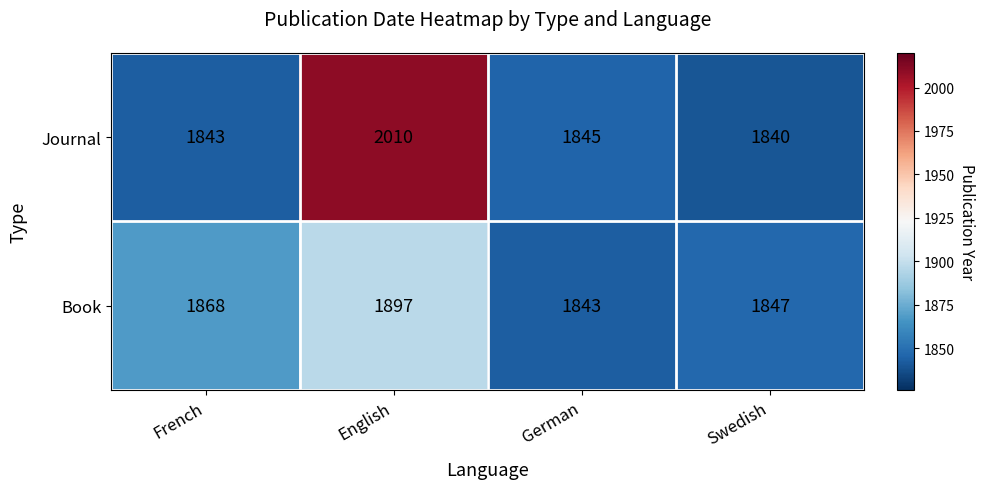

Read the Book value at English.

1897